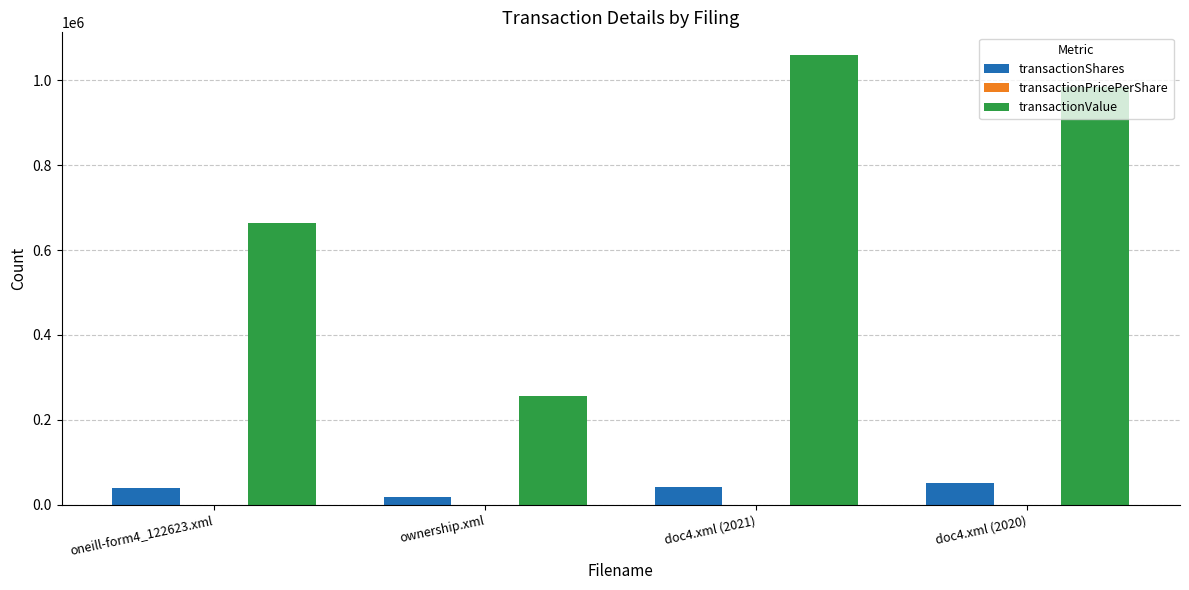

Is the value of transactionShares at oneill-form4_122623.xml greater than the value of transactionValue at doc4.xml (2021)?

No